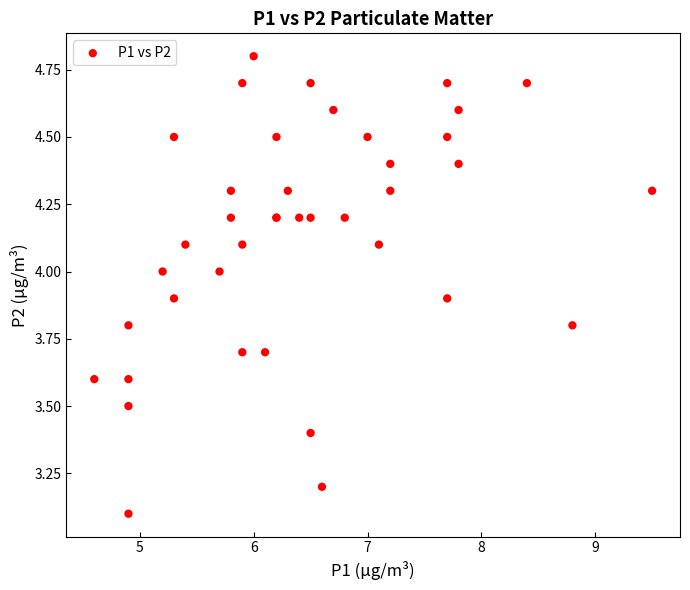

What Y value in the scatter plot is closest to 3?

3.1